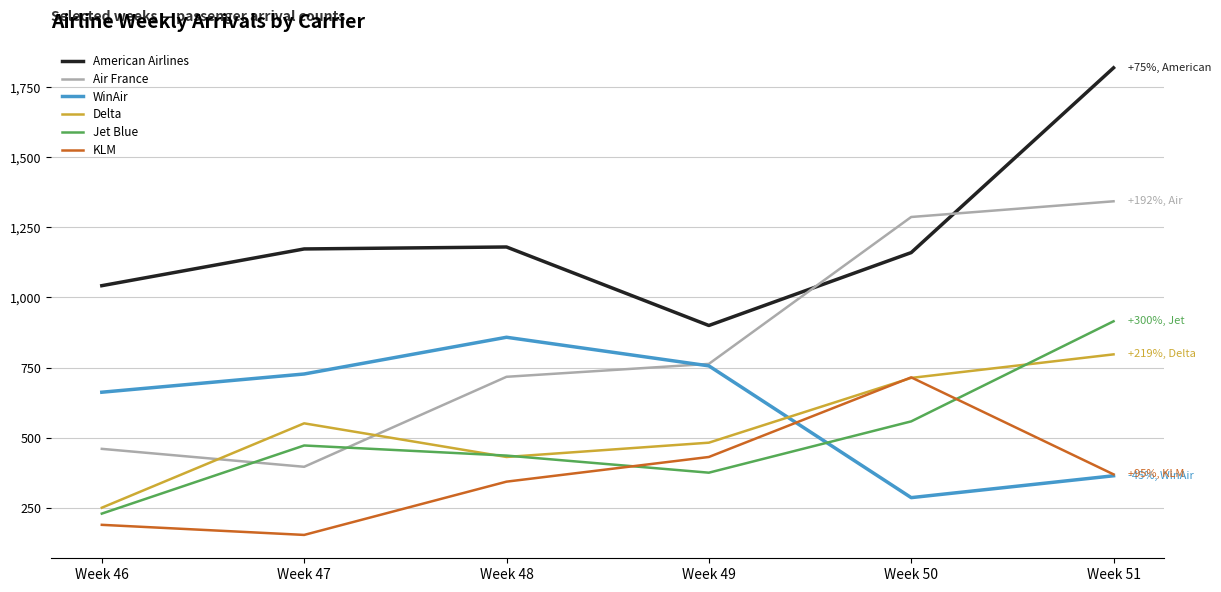

Read the Jet Blue value at Week 50.

558